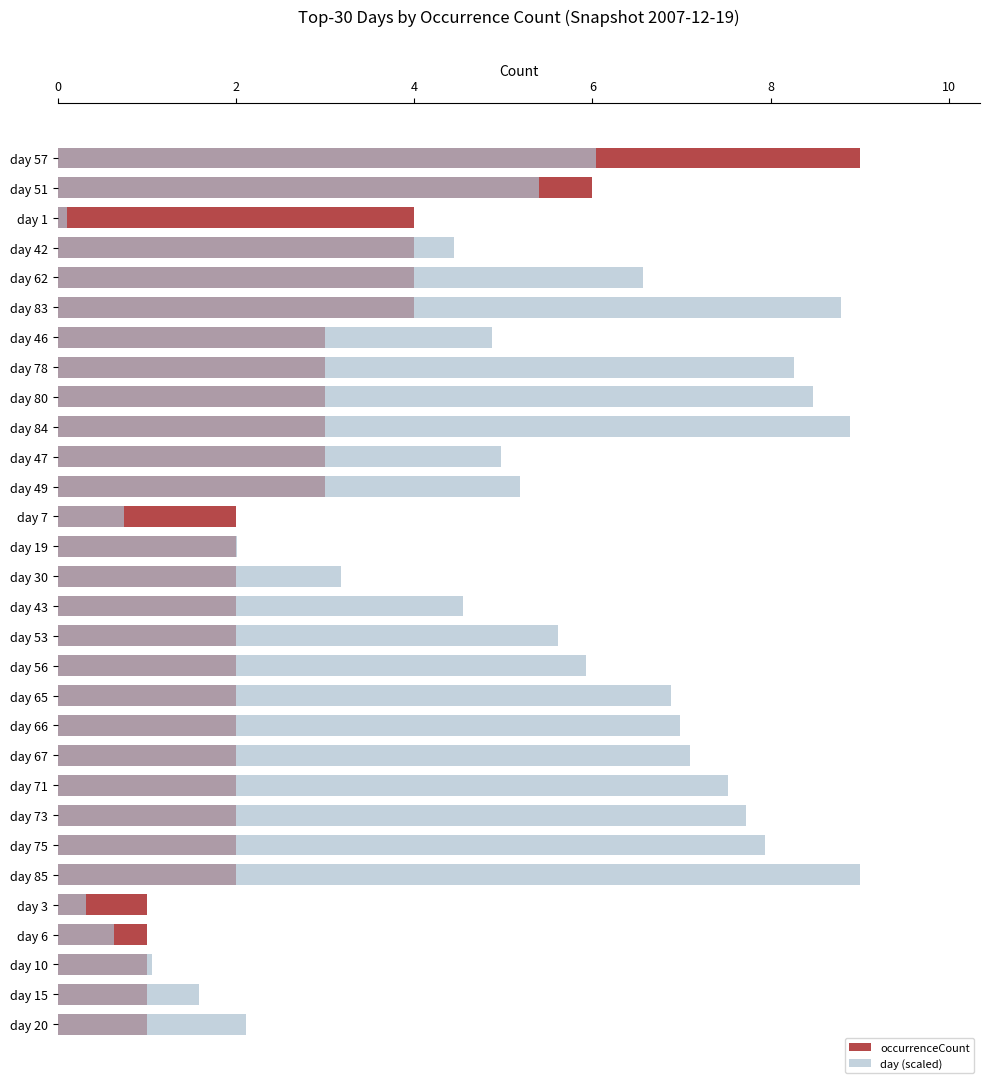

How many bars are there in each group?

2